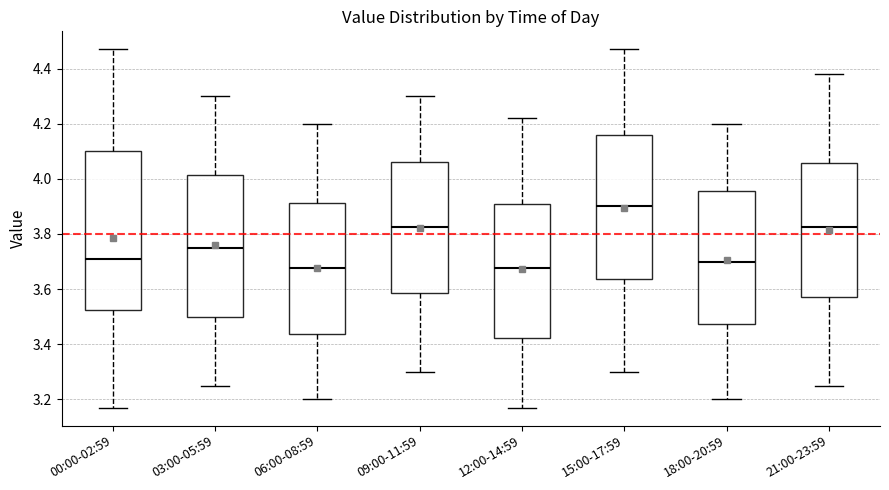

Reading left to right, transcribe this box plot: for each box, give where its median line is, the range the box spans, and where its two whiskers end, as read against the y-axis. The values are not printed on the chart, so give them approximately, as read against the axis.

00:00-02:59: median 3.72, box 3.52 to 4.10, whiskers 3.18 to 4.48
03:00-05:59: median 3.76, box 3.50 to 4.02, whiskers 3.26 to 4.30
06:00-08:59: median 3.68, box 3.44 to 3.92, whiskers 3.20 to 4.20
09:00-11:59: median 3.82, box 3.58 to 4.06, whiskers 3.30 to 4.30
12:00-14:59: median 3.68, box 3.42 to 3.90, whiskers 3.18 to 4.22
15:00-17:59: median 3.90, box 3.64 to 4.16, whiskers 3.30 to 4.48
18:00-20:59: median 3.70, box 3.48 to 3.96, whiskers 3.20 to 4.20
21:00-23:59: median 3.82, box 3.58 to 4.06, whiskers 3.26 to 4.38